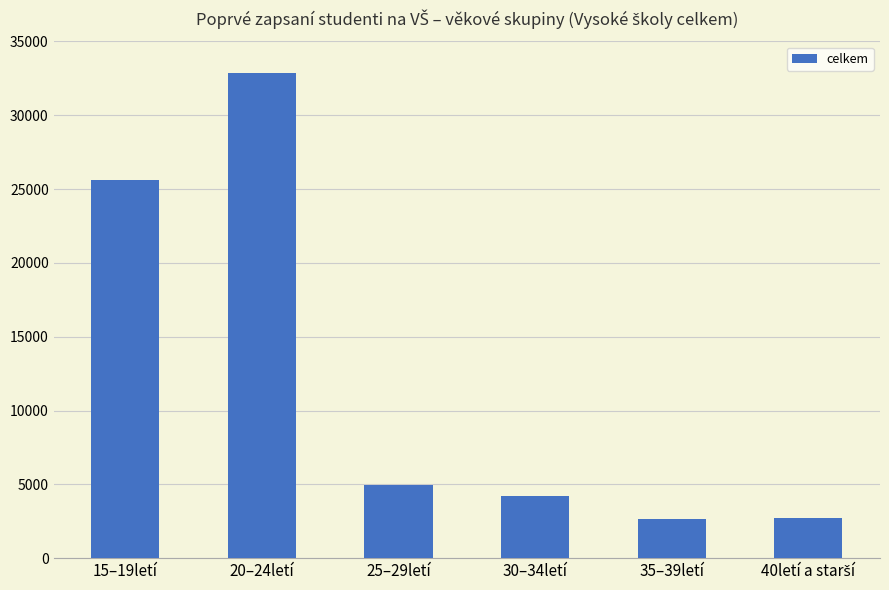

The value at 30–34letí is 5667. True or false?

False